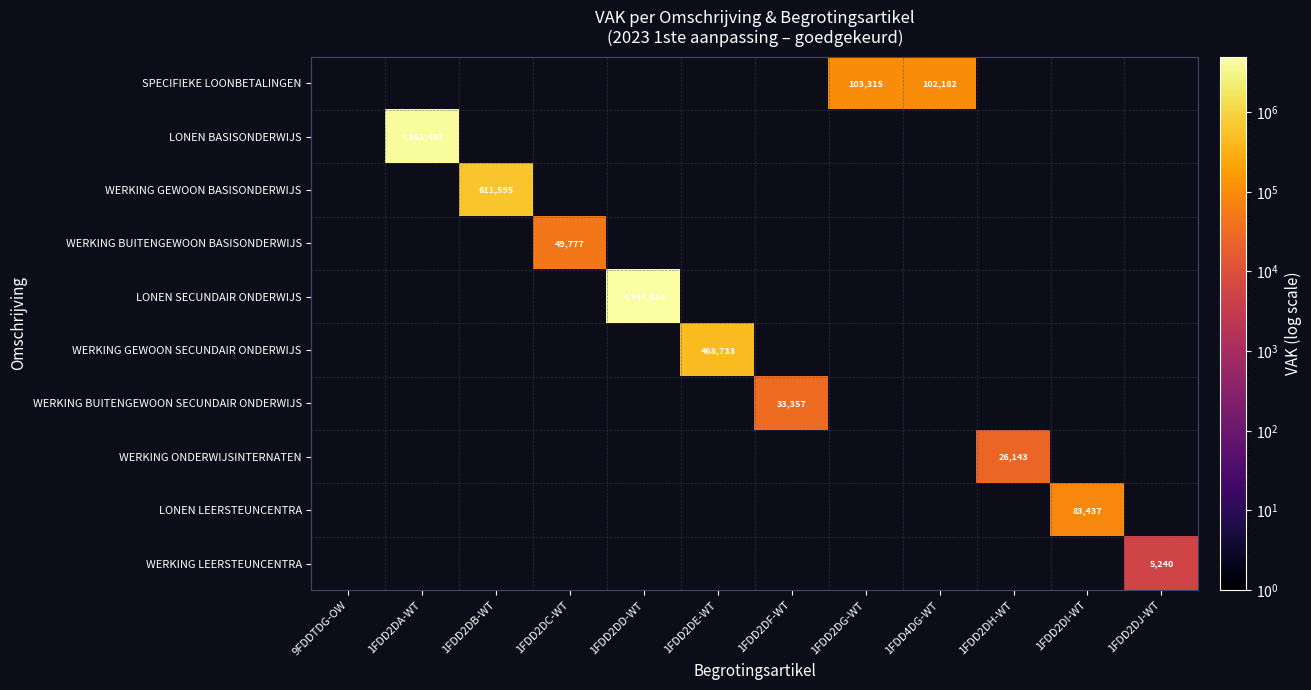

Which category has the lowest value across all series?

1FDD2DJ-WT